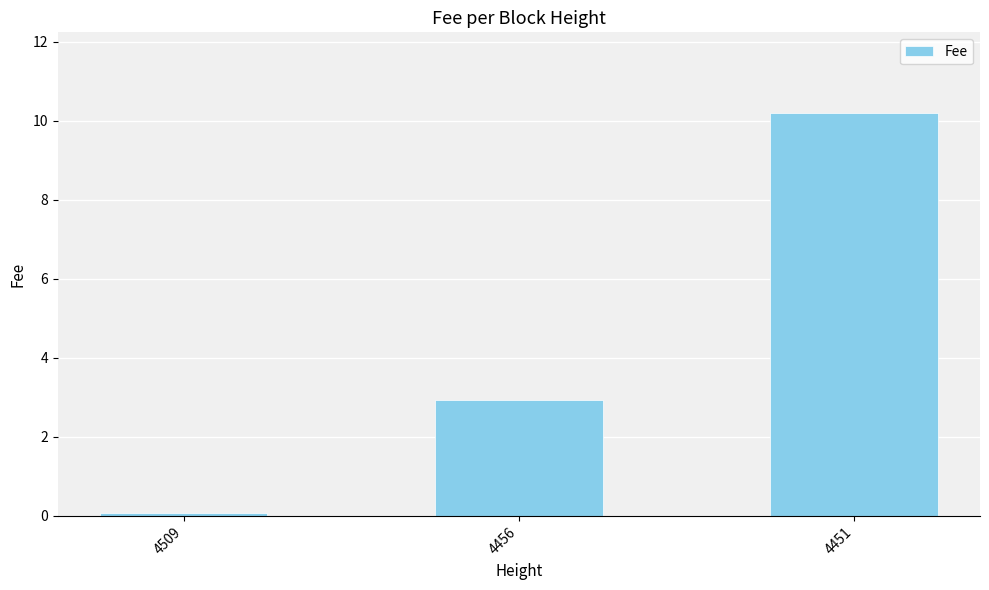

How many bars are there in total?

3